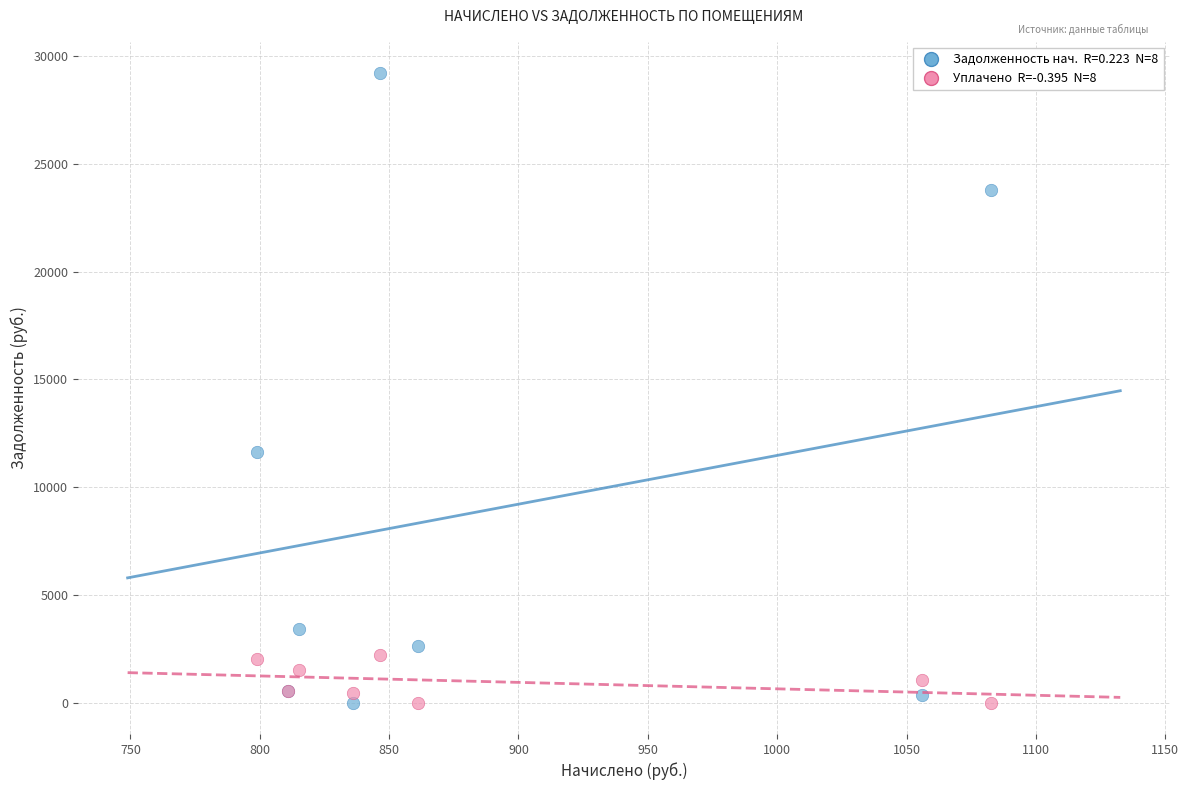

Across all series, what Y value is closest to 14602?

11648.8